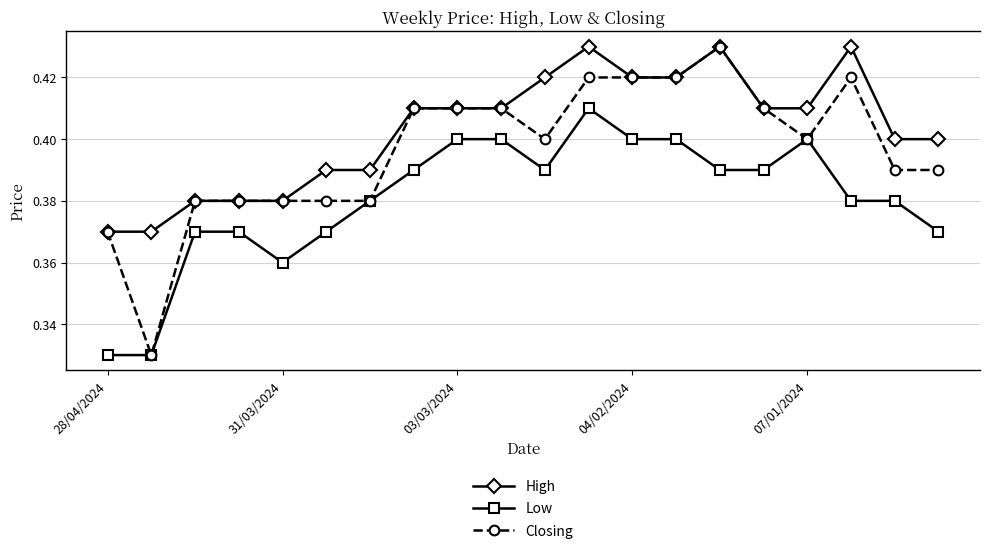

True or false: High and Low intersect in this chart.

False